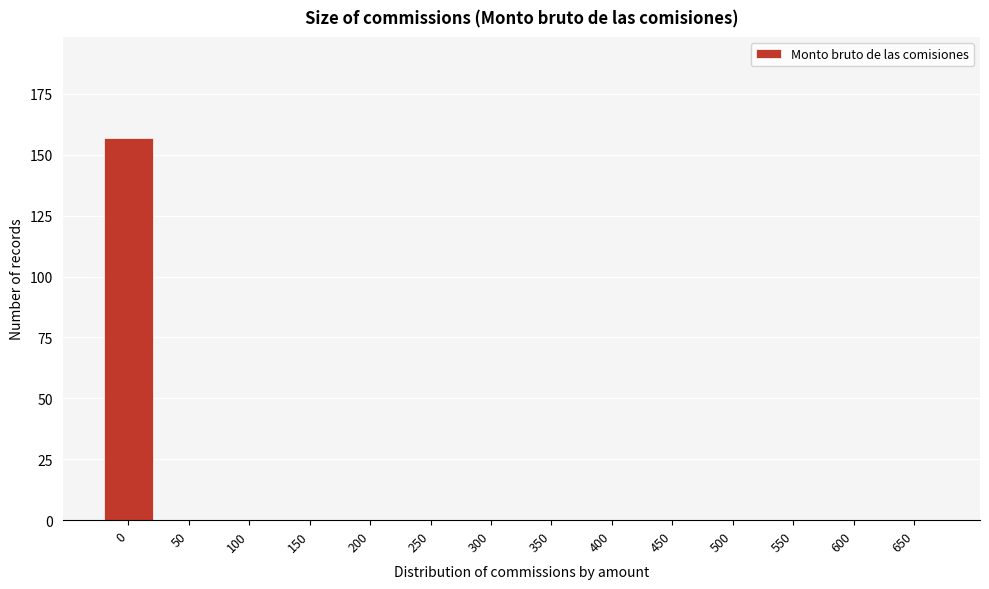

Reading left to right, what are all the values shown in this chart?

0=157	50=0	100=0	150=0	200=0	250=0	300=0	350=0	400=0	450=0	500=0	550=0	600=0	650=0